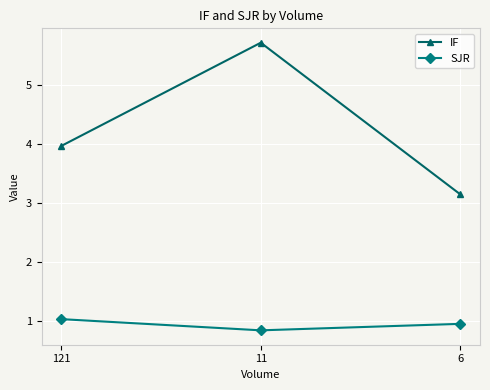

Is this an area chart (filled region under the line)?

No